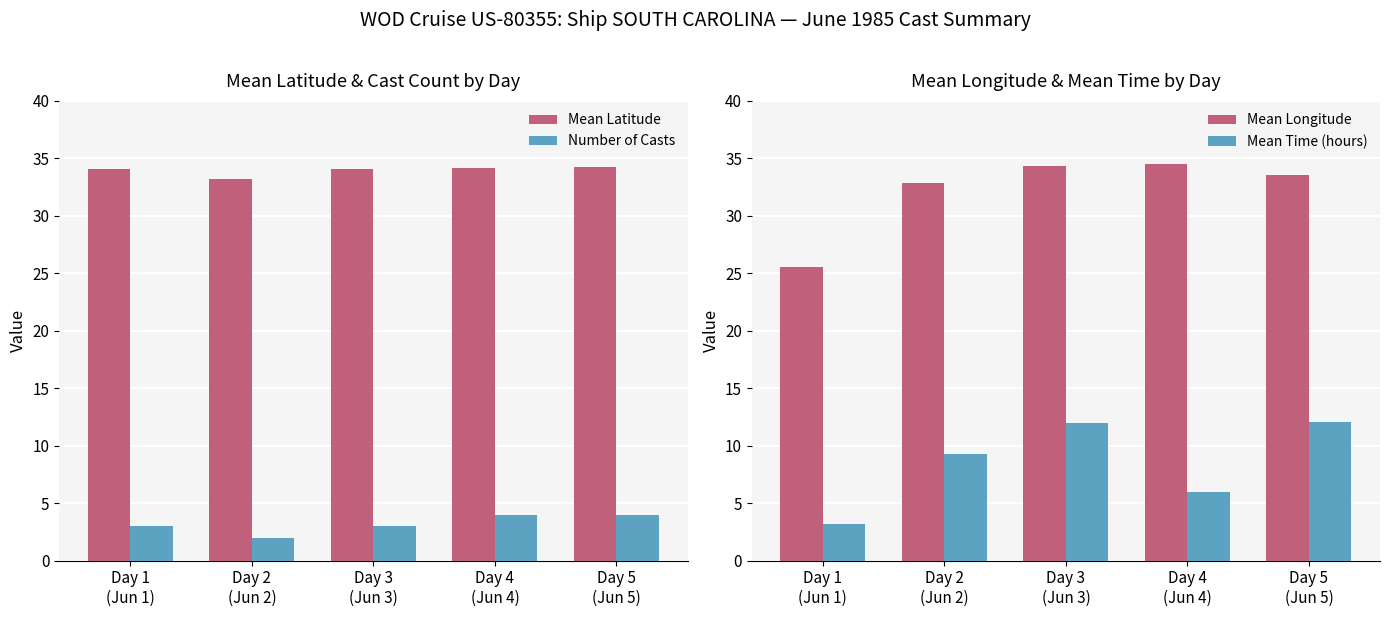

What position from the left is Day 1
(Jun 1)?

1